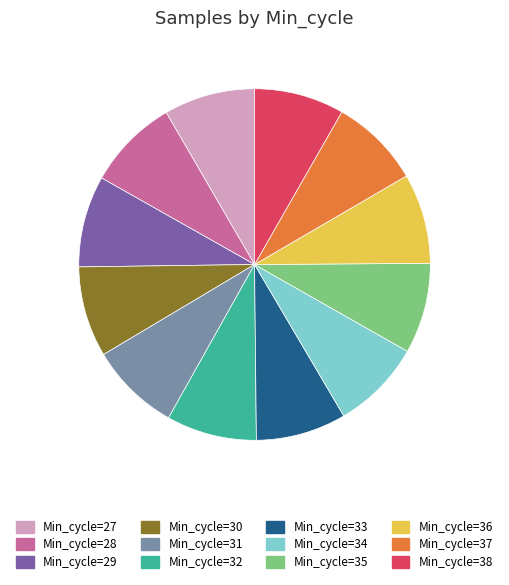

Is there any slice that represents more than half of the pie?

No